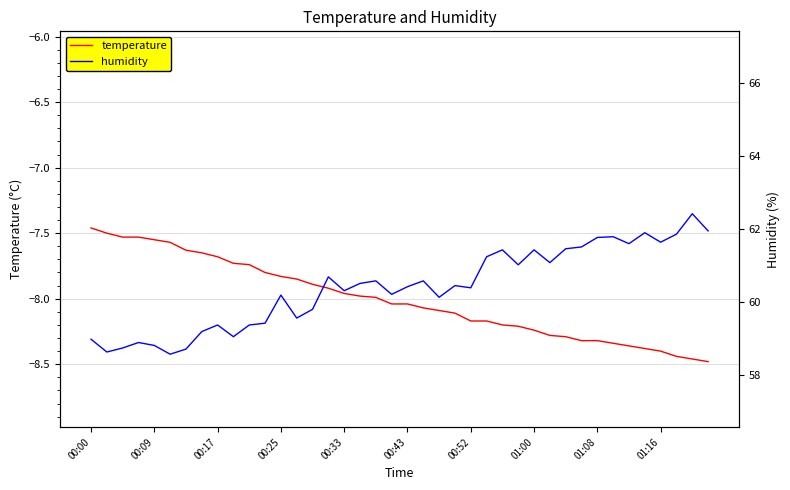

In humidity, how many points are lower than both neighbors (excluding endpoints)?

12